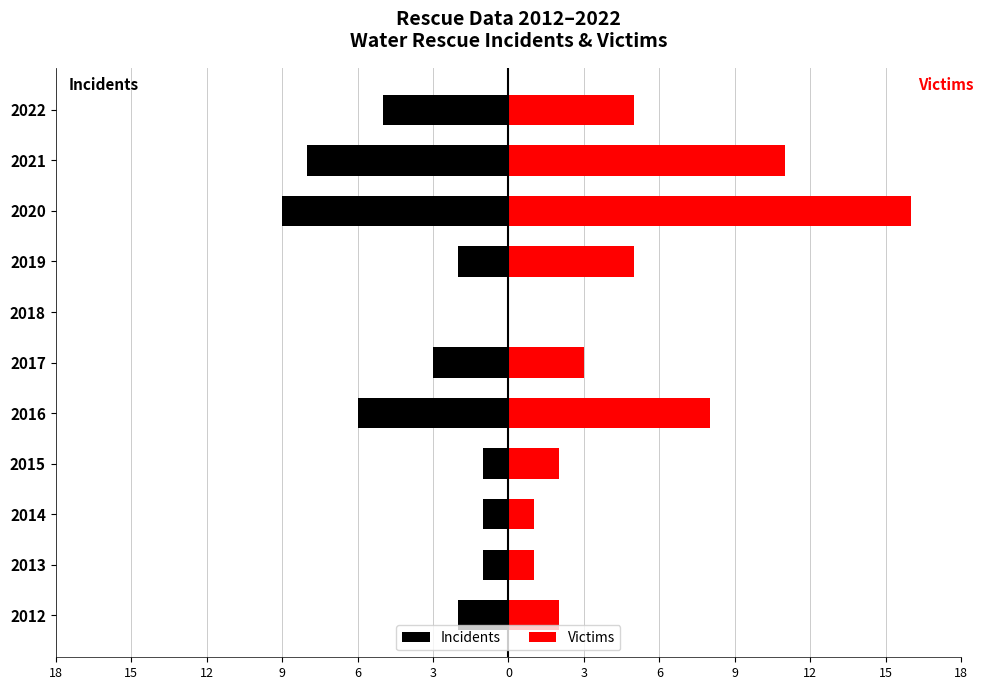

How many series are shown in this chart?

2